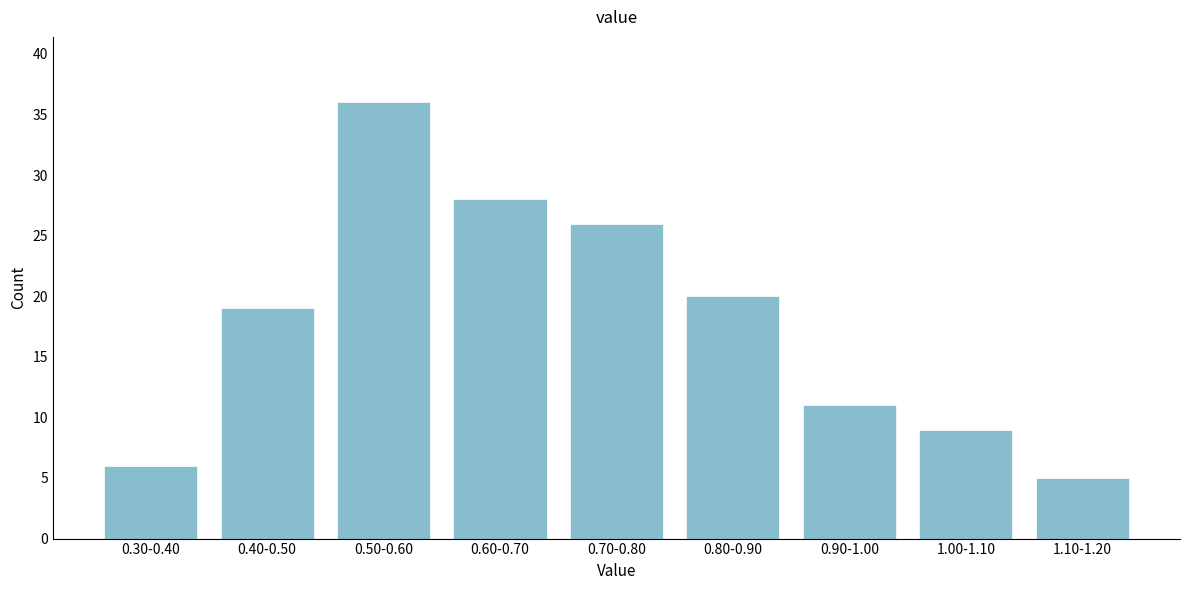

Reading left to right, what are all the values shown in this chart?

6	19	36	28	26	20	11	9	5